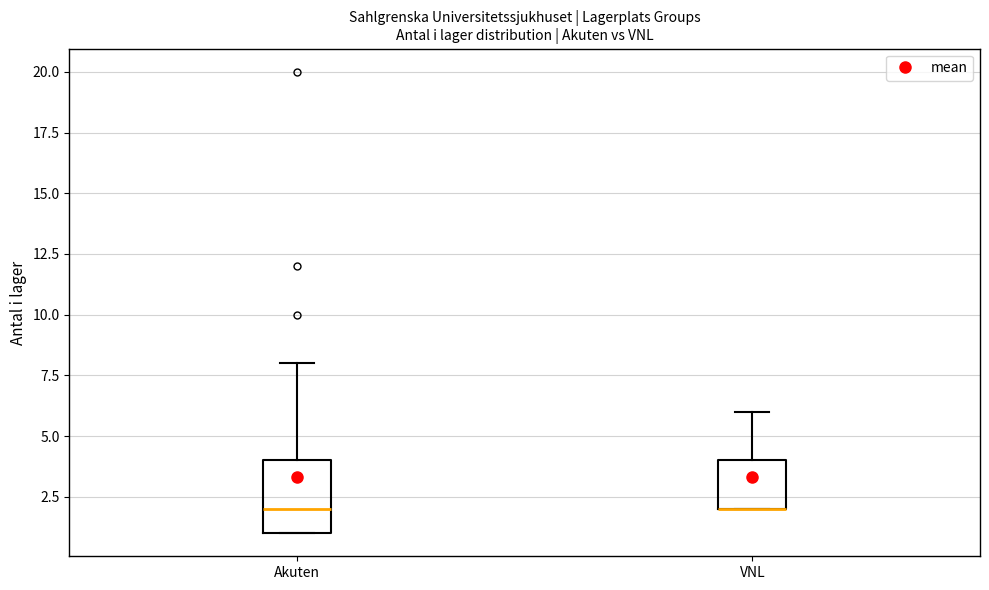

Reading left to right, read every box against the y-axis: the position of its median line, the range the box covers, and the ends of its whiskers. The values are not printed on the chart, so give them approximately, as read against the axis.

Akuten: median 2, box 1 to 4, whiskers 1 to 8
VNL: median 2 (drawn on the box's lower edge), box 2 to 4, whiskers 2 to 6